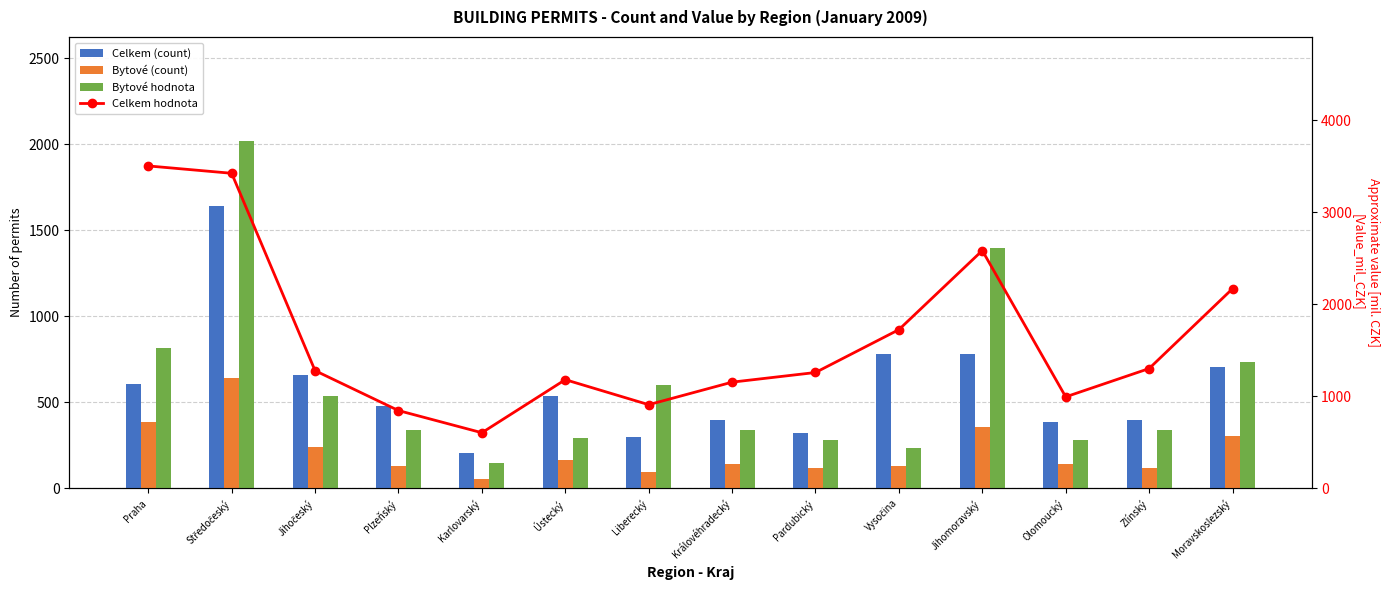

Where is Celkem (count) nearest to the value 923?

Jihomoravský